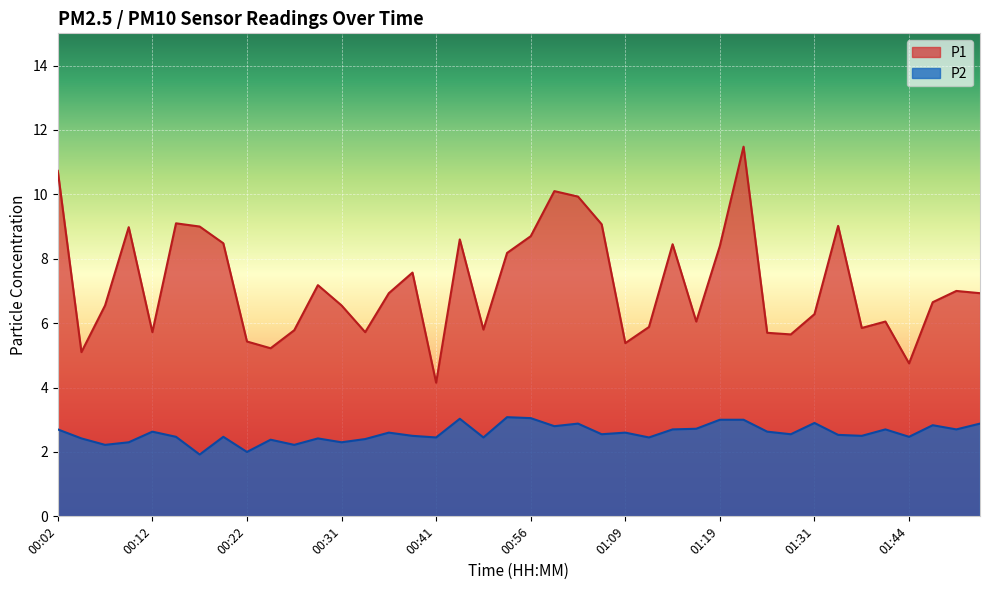

Is it true that P2 equals 2.9 at 01:31?

True